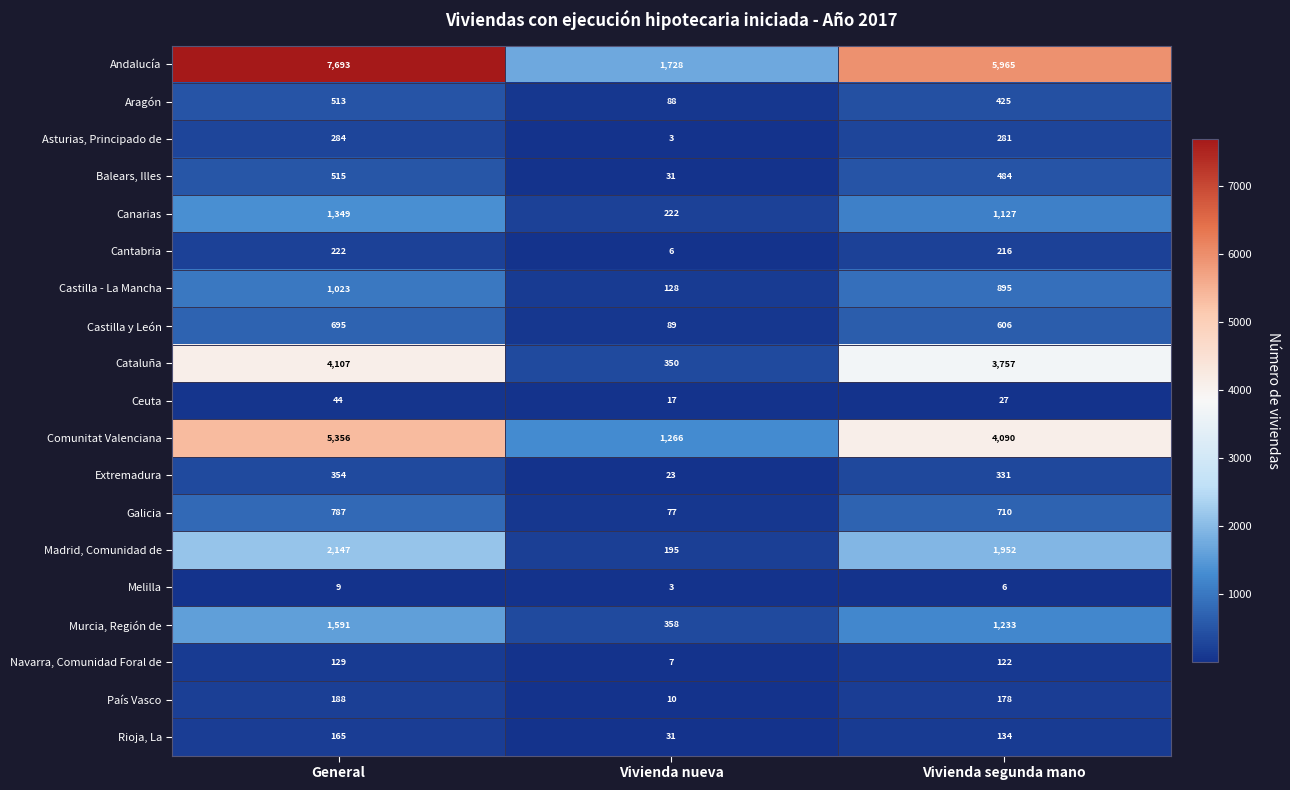

Which series has the largest total across all categories?

Andalucía